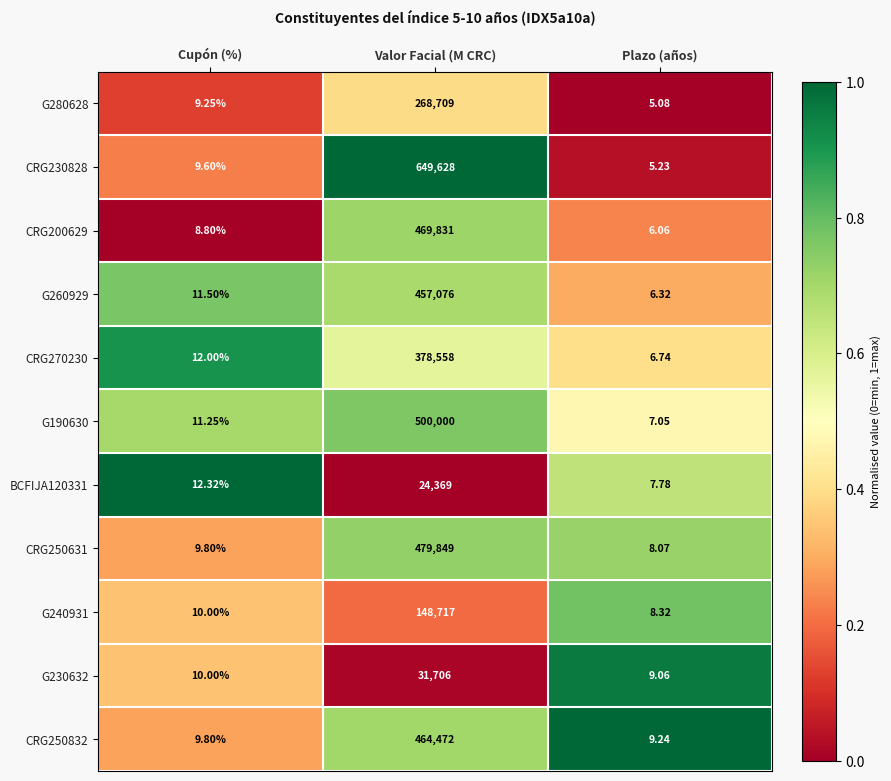

Rank the categories by CRG270230 value from highest to lowest.

Valor Facial (M CRC), Cupón (%), Plazo (años)